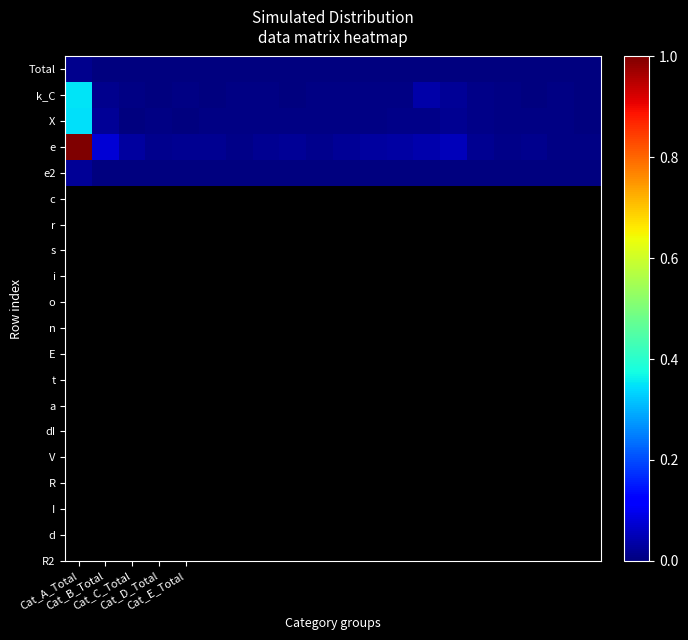

Reading right to left, extract all data points from this chart.

Total: 0.0	0.0	0.0	0.0	0.0	0.0	0.0	0.0	0.0	0.0	0.0	0.0	0.0	0.0	0.0	0.0	0.0	0.0	0.0	0.0
k_C: 0.0	0.0	0.0	0.0	0.0	0.0	0.0	0.0	0.0	0.0	0.0	0.0	0.0	0.0	0.0	0.0	0.0	0.0	0.0	0.3
X: 0.0	0.0	0.0	0.0	0.0	0.0	0.0	0.0	0.0	0.0	0.0	0.0	0.0	0.0	0.0	0.0	0.0	0.0	0.0	0.3
e: 0.0	0.0	0.0	0.0	0.0	0.1	0.0	0.0	0.0	0.0	0.0	0.0	0.0	0.0	0.0	0.0	0.0	0.0	0.1	1.0
e2: 0.0	0.0	0.0	0.0	0.0	0.0	0.0	0.0	0.0	0.0	0.0	0.0	0.0	0.0	0.0	0.0	0.0	0.0	0.0	0.0